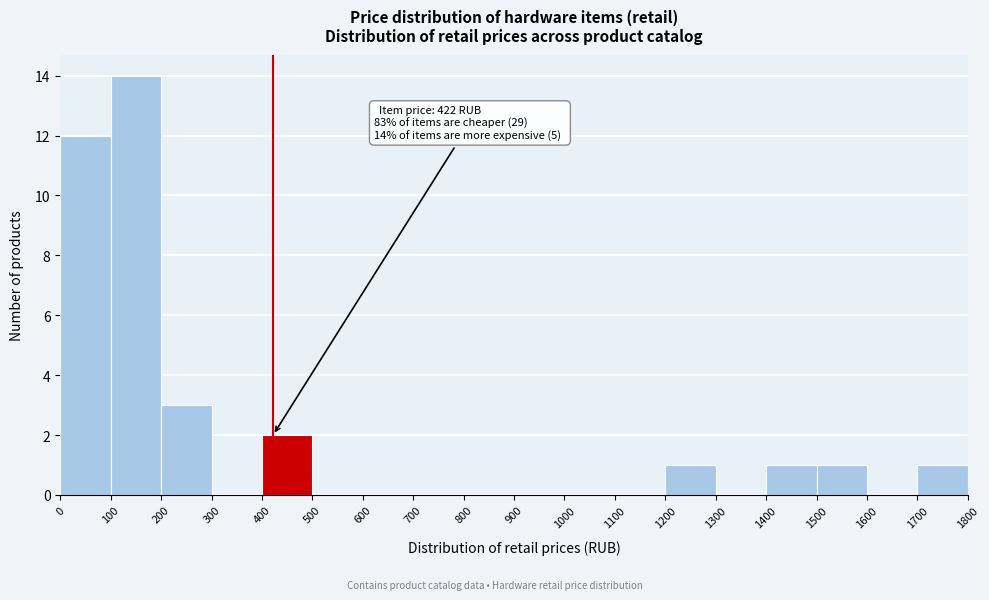

Over which range of the x-axis is the bar tallest?

100 to 200